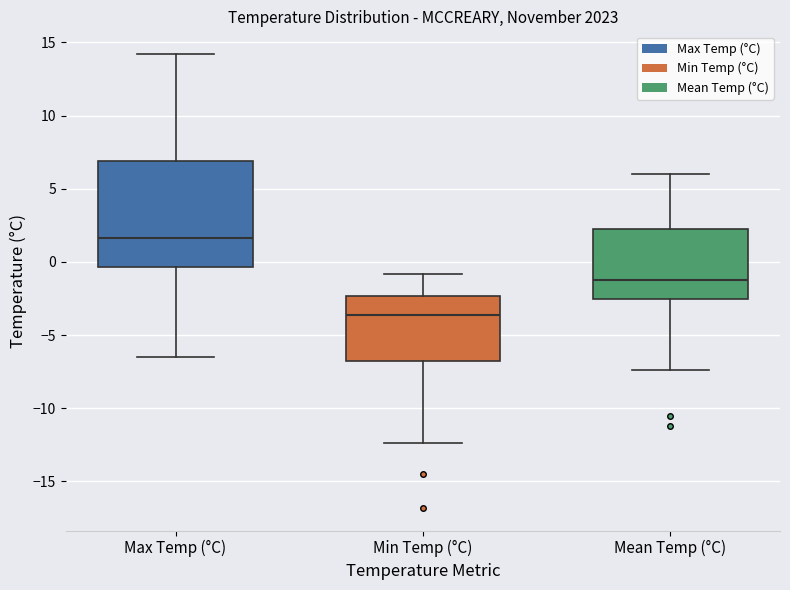

Reading left to right, read every box against the y-axis: the position of its median line, the range the box covers, and the ends of its whiskers. The values are not printed on the chart, so give them approximately, as read against the axis.

Max Temp (°C): median 1.5, box -0.5 to 7.0, whiskers -6.5 to 14.0
Min Temp (°C): median -3.5, box -7.0 to -2.5, whiskers -12.5 to -1.0
Mean Temp (°C): median -1.0, box -2.5 to 2.0, whiskers -7.5 to 6.0